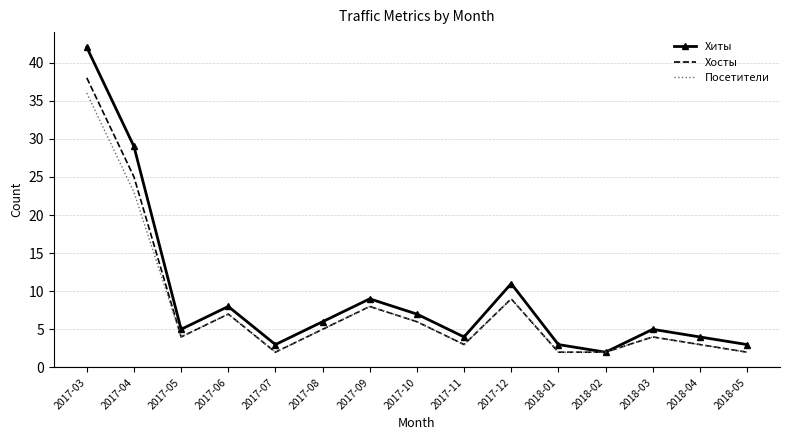

True or false: Посетители has a value of 34 at 2017-04.

False